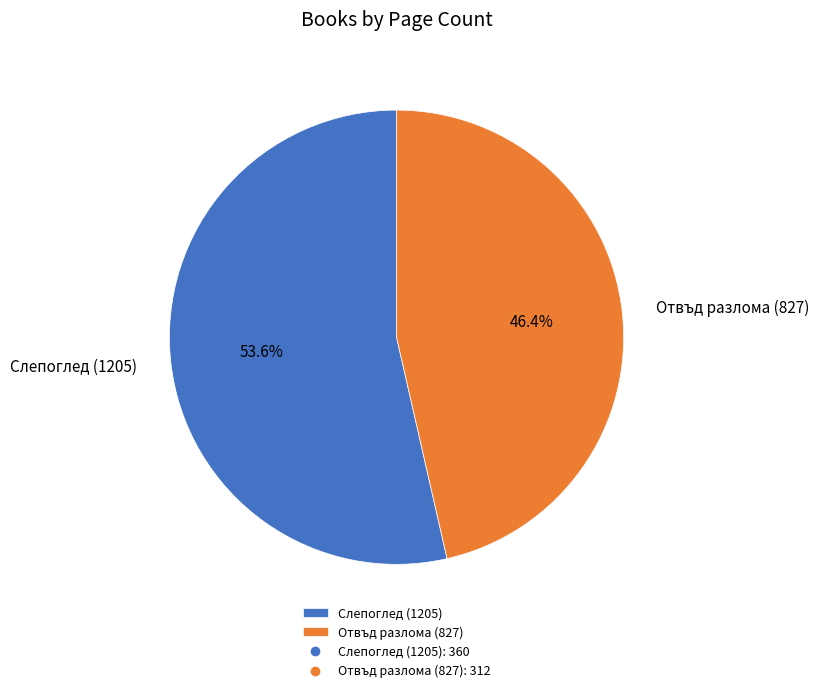

Rank the categories by value from highest to lowest.

Слепоглед (1205), Отвъд разлома (827)